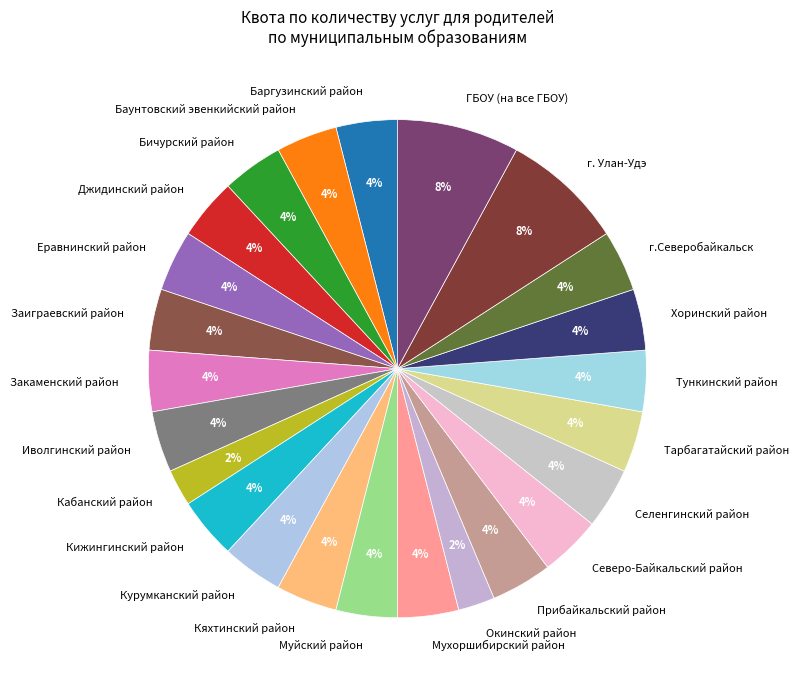

Do Кабанский район and Кяхтинский район together represent more than half of the pie?

No